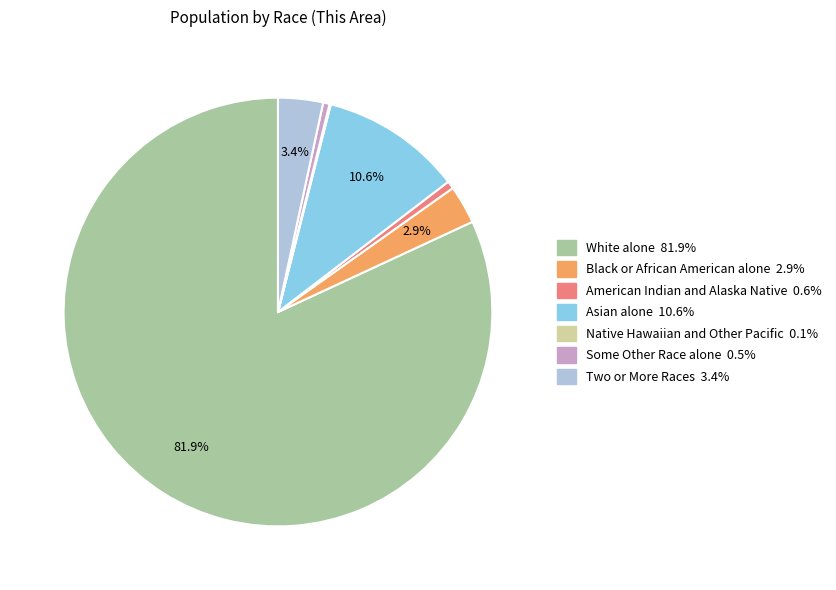

Is the sum of Some Other Race alone and Asian alone greater than half?

No